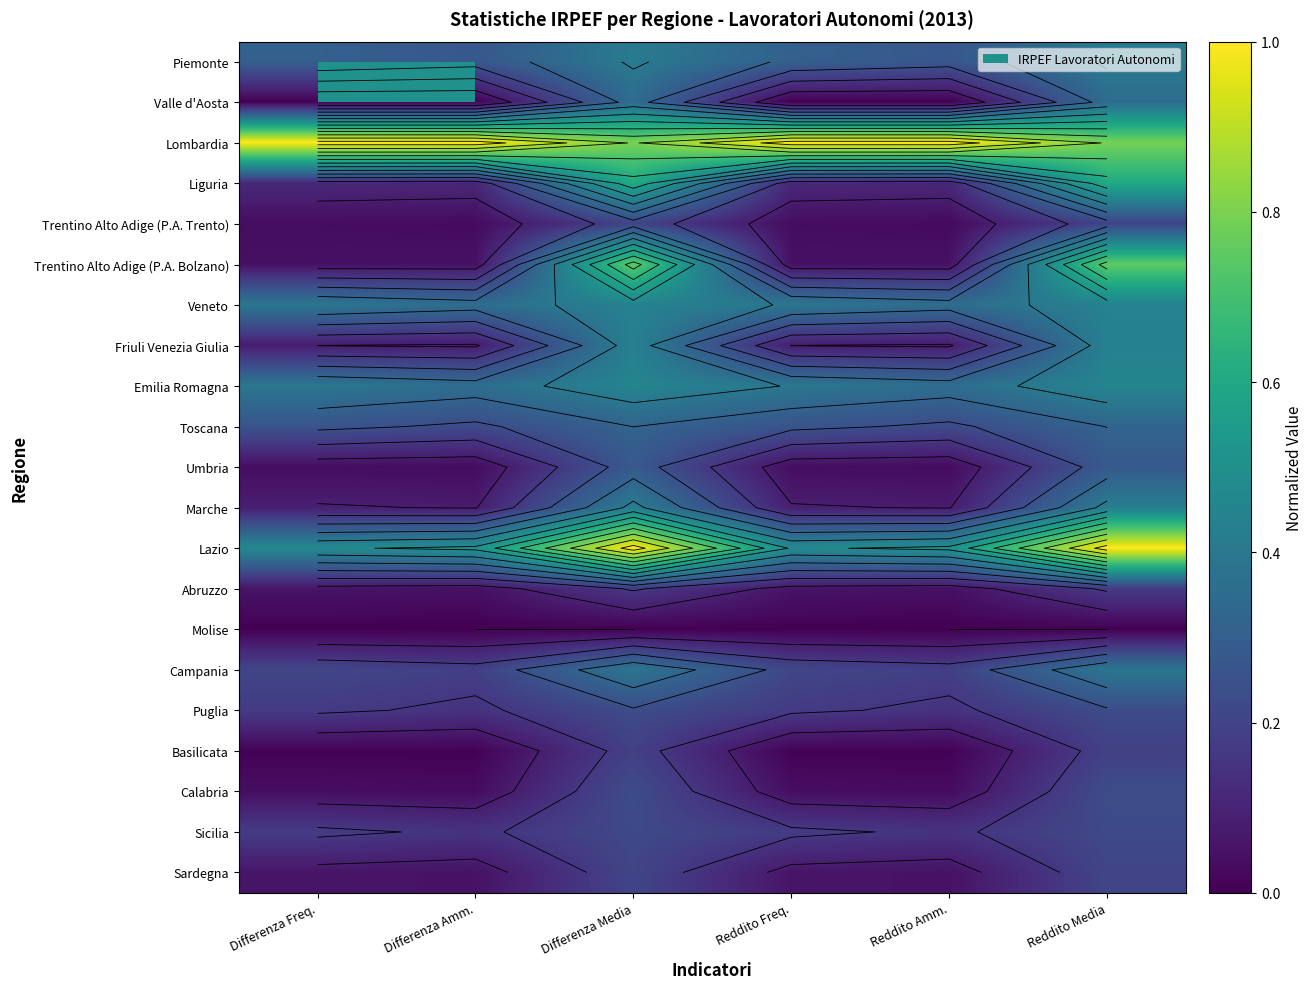

What is the sum of the Veneto values at Differenza Freq. and Reddito Amm.?

0.7